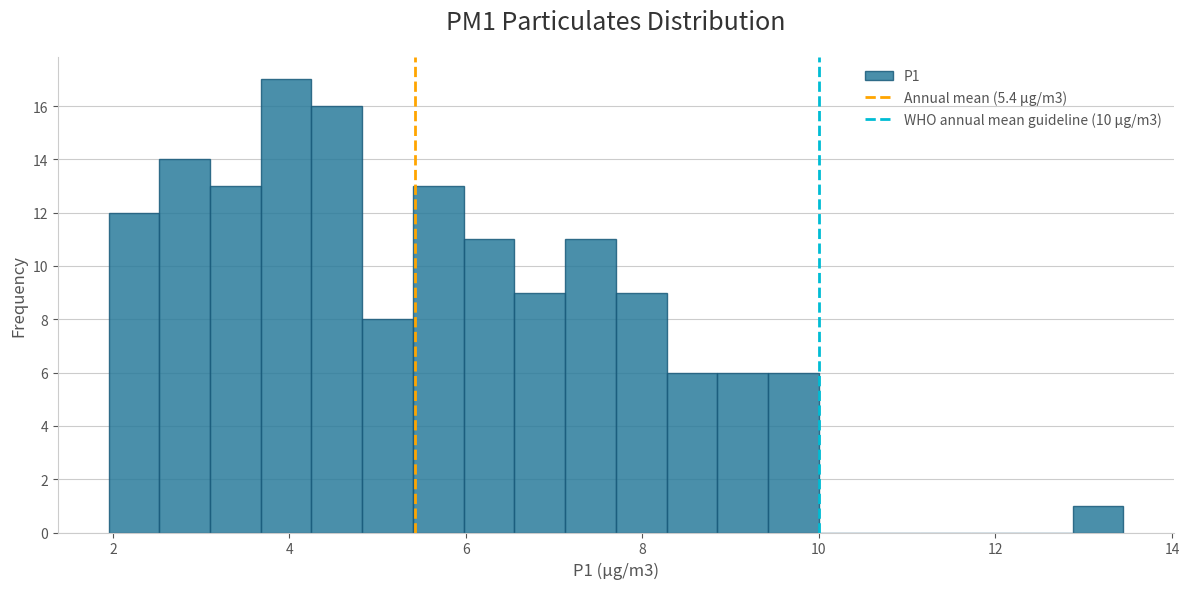

Around what value on the x-axis is the tallest bar? Give the approximate position of its centre, as read against the axis.

4.0